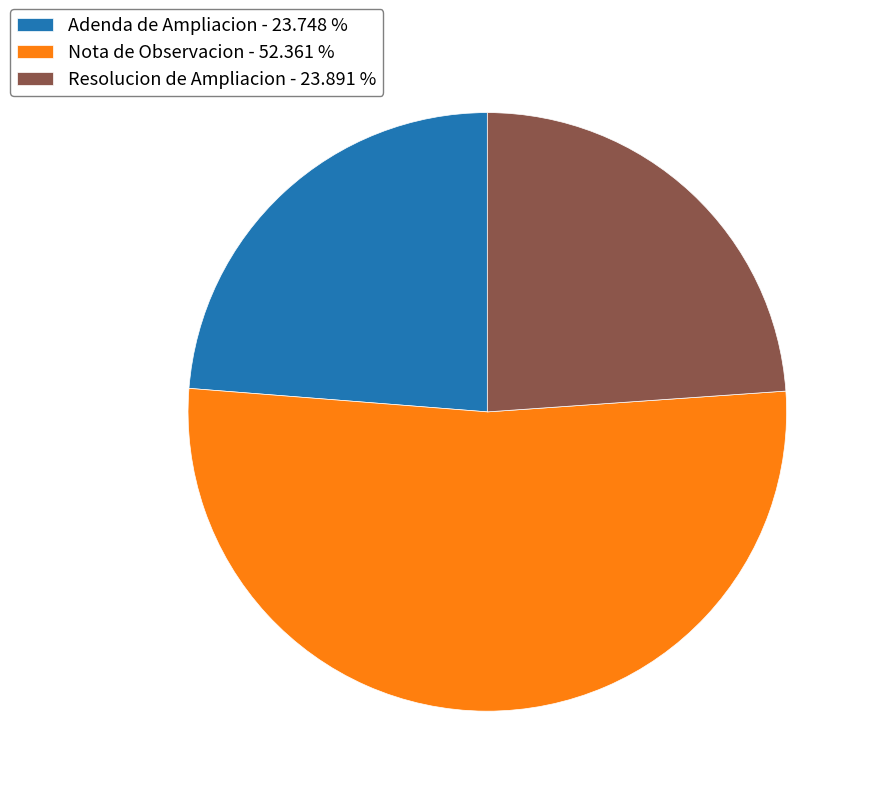

What is the ratio of the value at Nota de Observacion - 52.361 % to the value at Adenda de Ampliacion - 23.748 %?

2.2